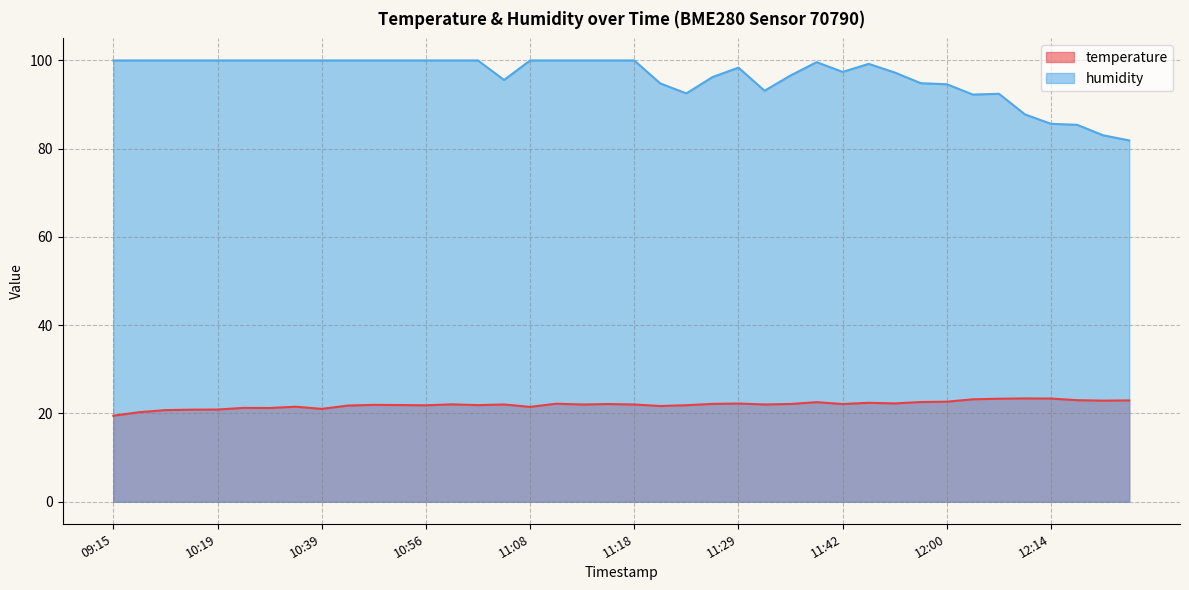

What position from the left is 10:19?

5